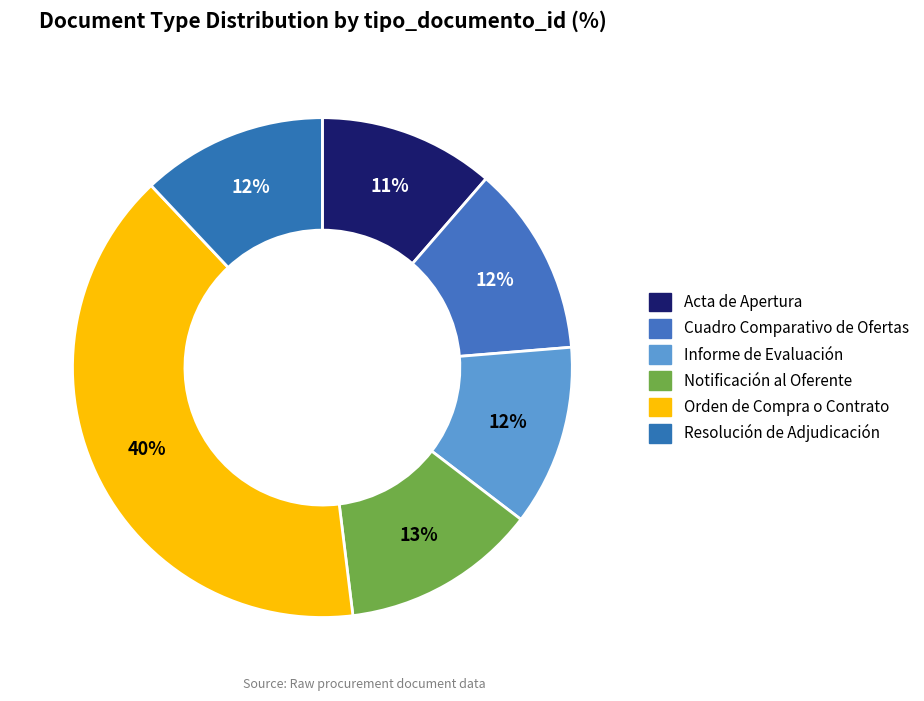

How many segments does this pie chart have?

6